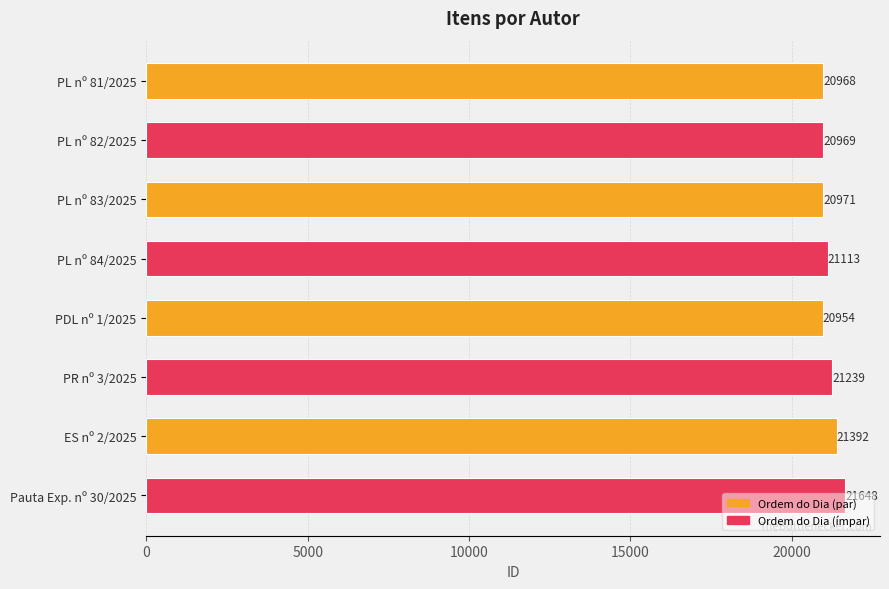

What is the value of the 4th bar from the top?

21113